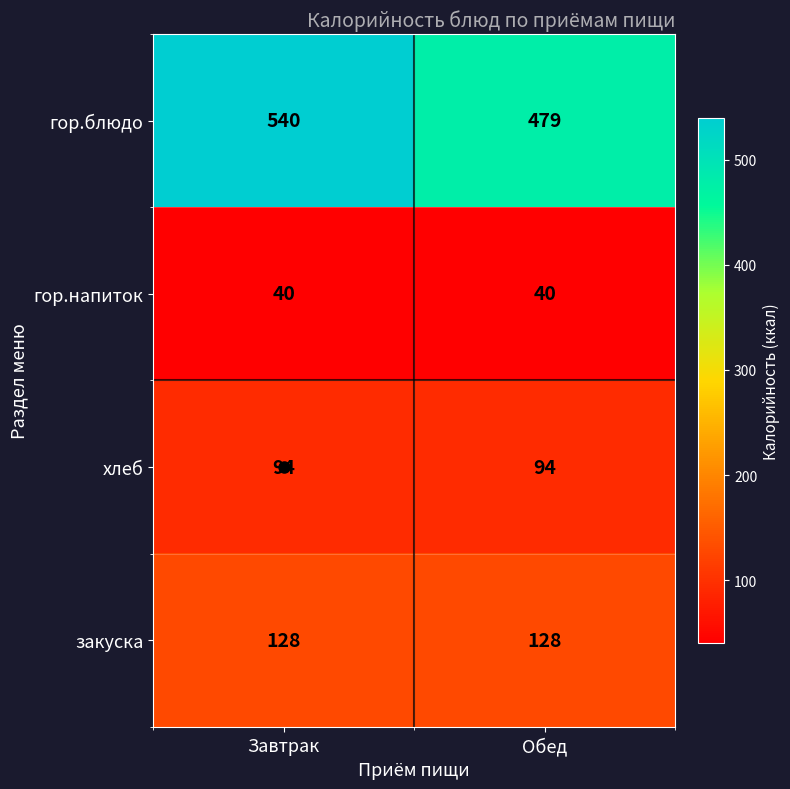

What is the minimum value shown in the chart?

40